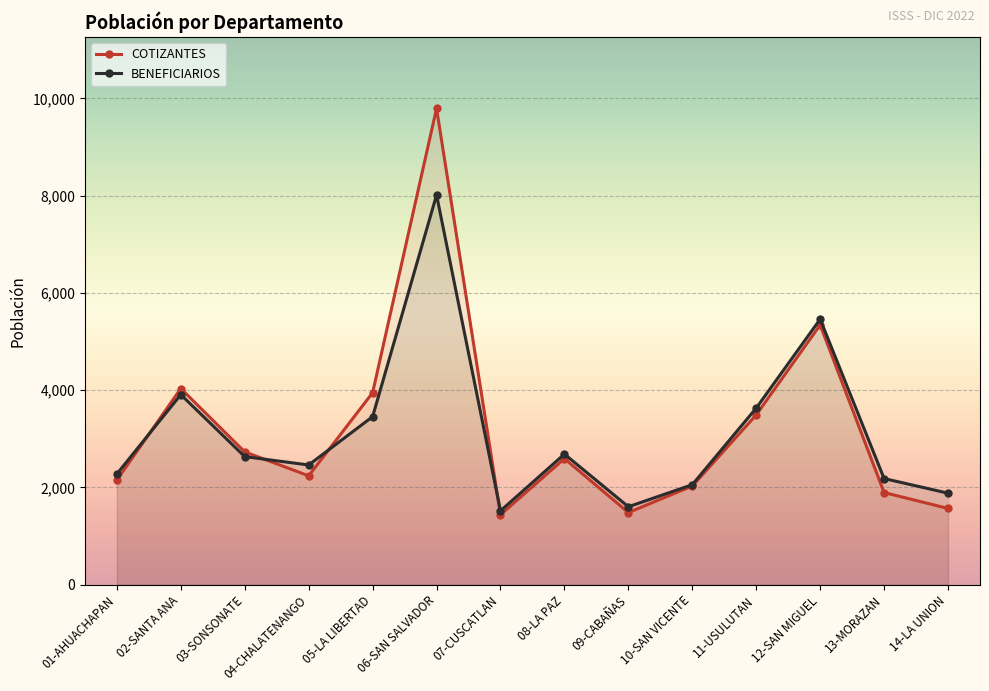

Which series has the largest total across all categories?

COTIZANTES